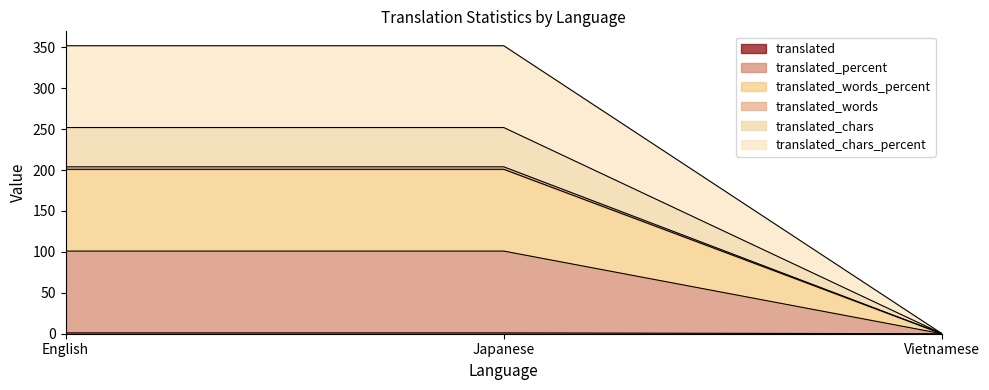

How many data points in translated_words are less than 1?

1